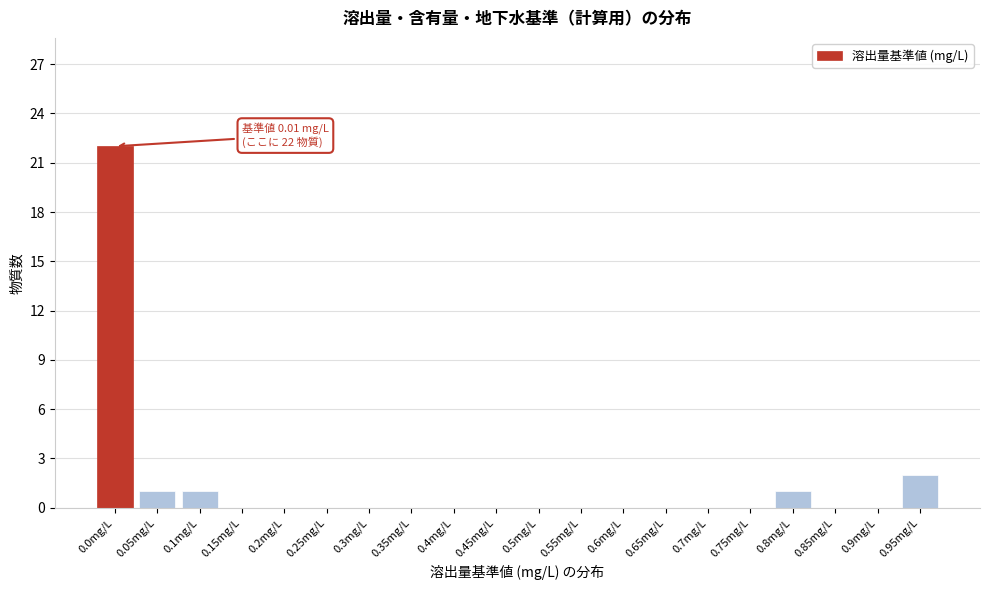

Reading left to right, list all the values displayed in this chart.

0.0mg/L=22	0.05mg/L=1	0.1mg/L=1	0.15mg/L=0	0.2mg/L=0	0.25mg/L=0	0.3mg/L=0	0.35mg/L=0	0.4mg/L=0	0.45mg/L=0	0.5mg/L=0	0.55mg/L=0	0.6mg/L=0	0.65mg/L=0	0.7mg/L=0	0.75mg/L=0	0.8mg/L=1	0.85mg/L=0	0.9mg/L=0	0.95mg/L=2